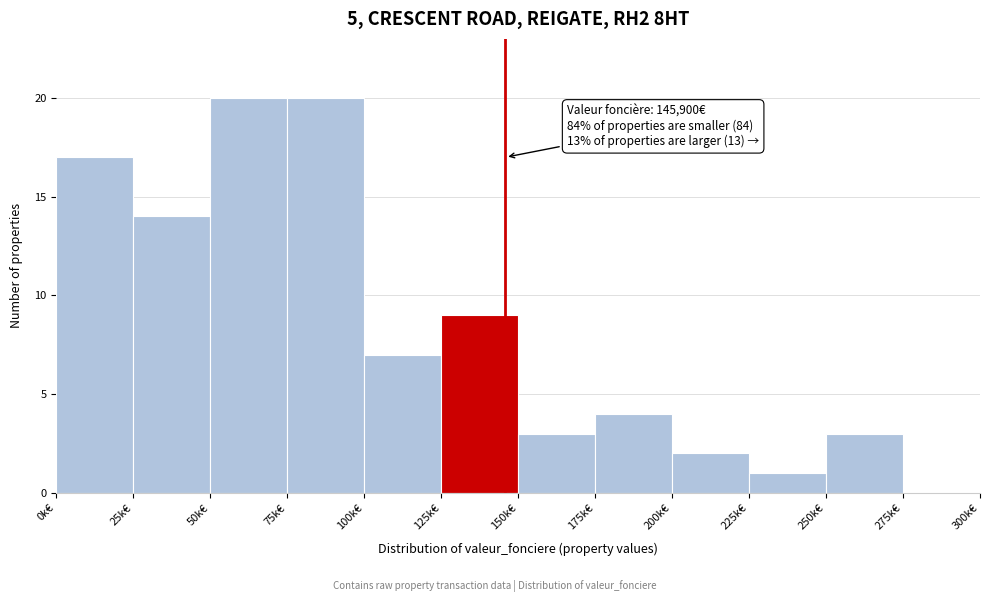

Reading left to right, what are all the values shown in this chart?

0k€=17	25k€=14	50k€=20	75k€=20	100k€=7	125k€=9	150k€=3	175k€=4	200k€=2	225k€=1	250k€=3	275k€=0